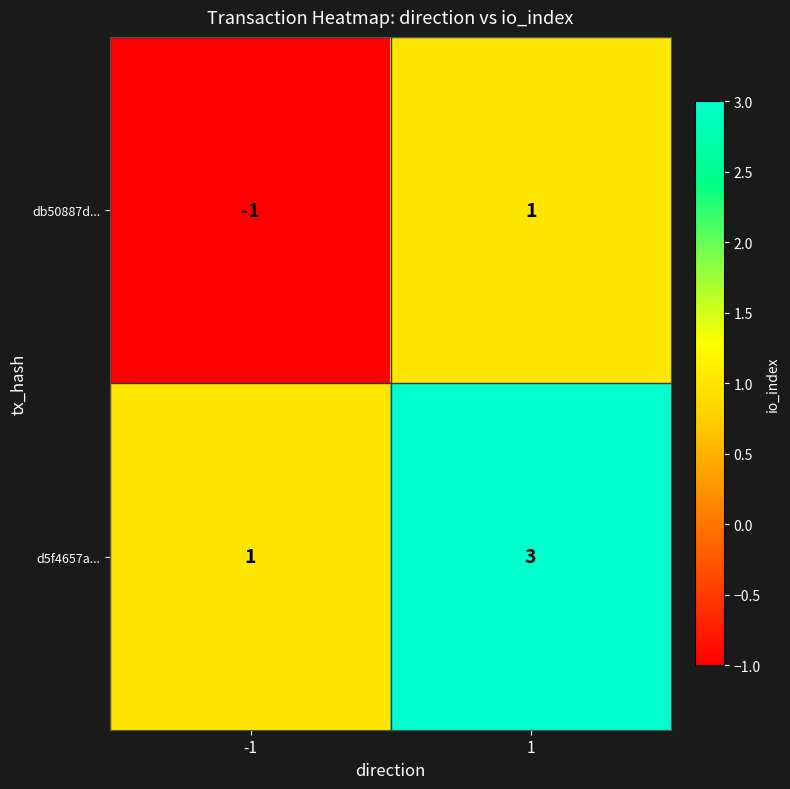

Which label corresponds to the largest value in the chart?

1